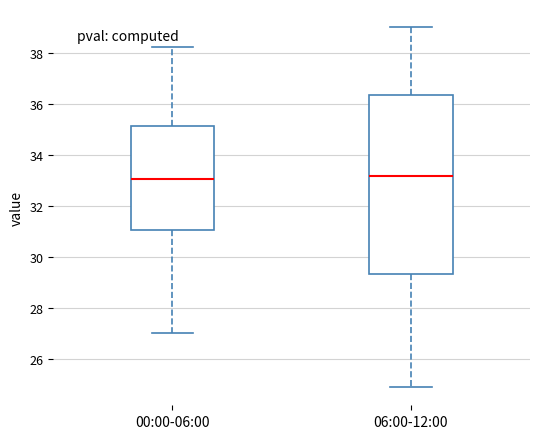

Reading left to right, transcribe this box plot: for each box, give where its median line is, the range the box spans, and where its two whiskers end, as read against the y-axis. The values are not printed on the chart, so give them approximately, as read against the axis.

00:00-06:00: median 33.0, box 31.0 to 35.2, whiskers 27.0 to 38.2
06:00-12:00: median 33.2, box 29.4 to 36.4, whiskers 25.0 to 39.0